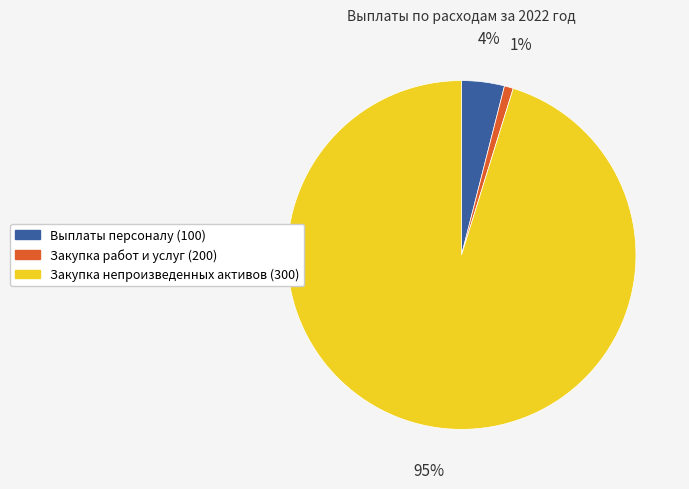

To the nearest percent, what is the difference between the Выплаты персоналу (100) and Закупка работ и услуг (200) slice percentages?

3%